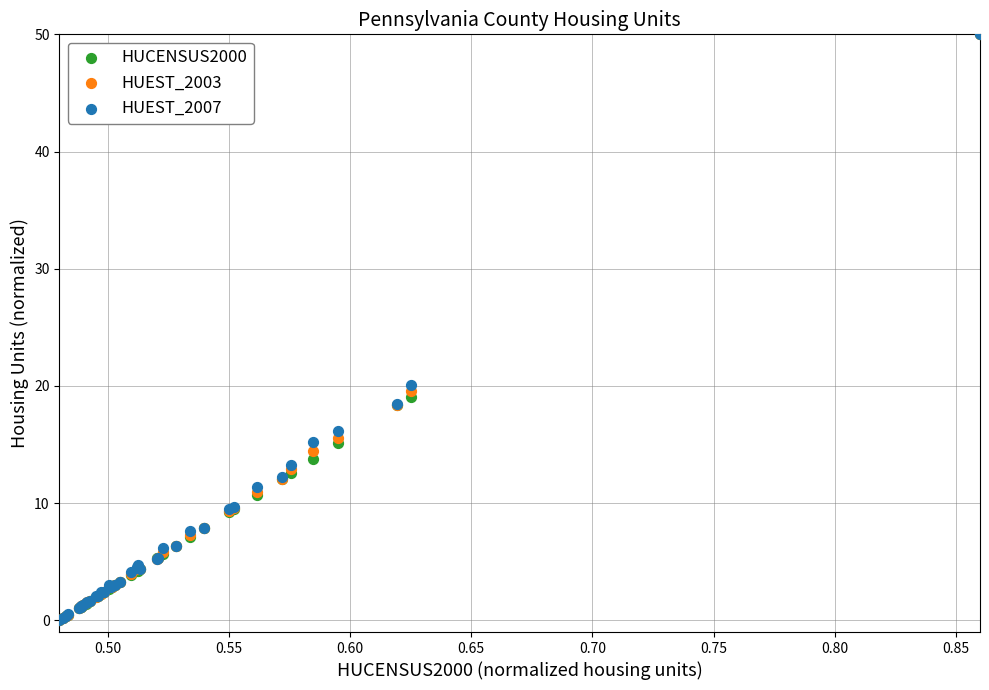

Across all series, what Y value is closest to 25?

20.1